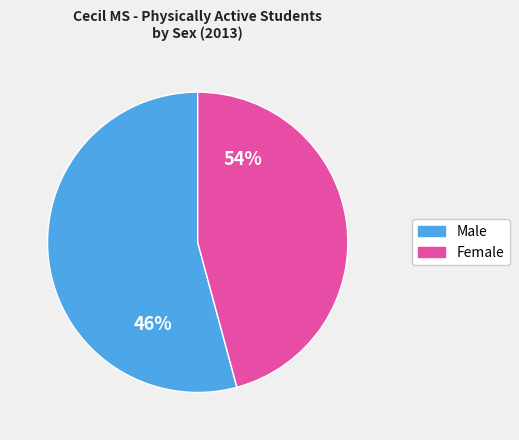

True or false: Male accounts for 62% of the total.

False